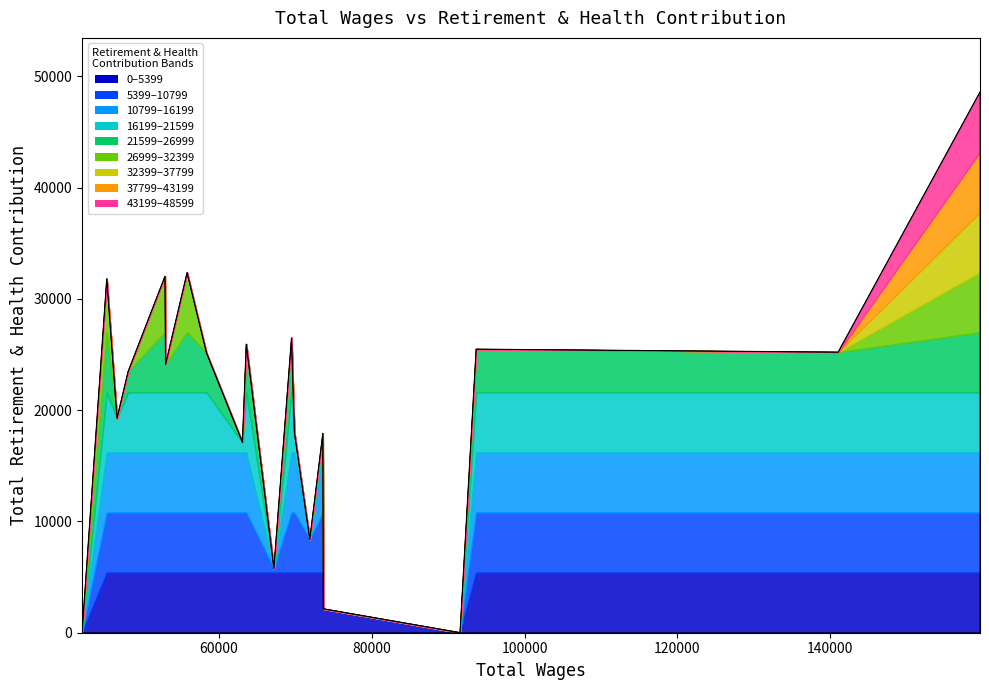

The value at 46664 is 27475. True or false?

False